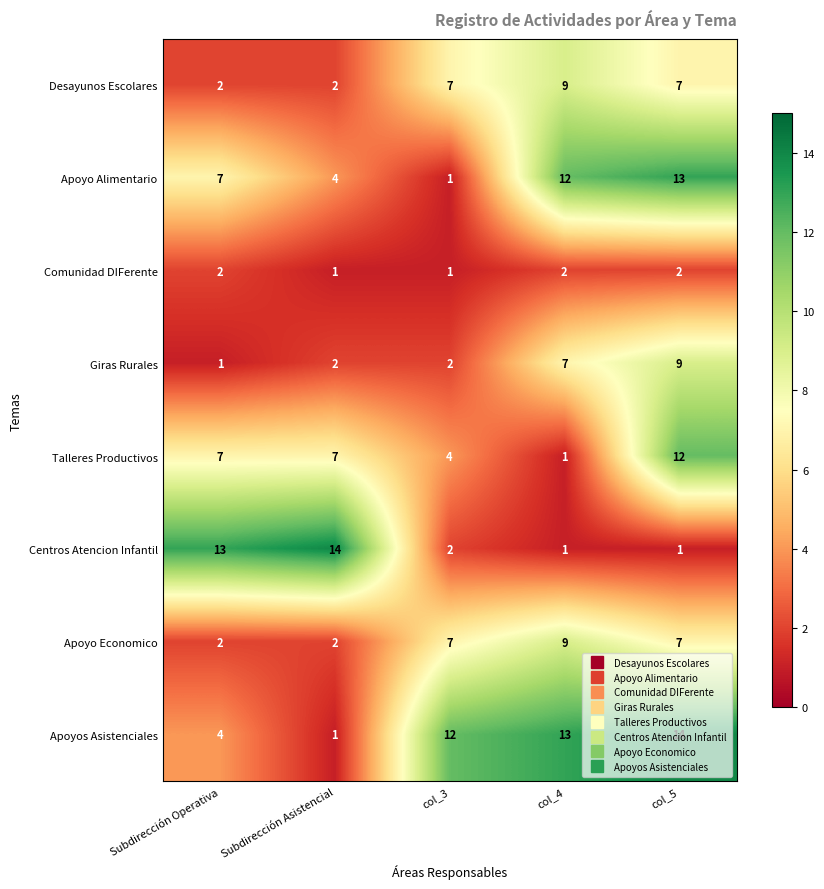

What is the difference between the Talleres Productivos values at col_5 and col_3?

8